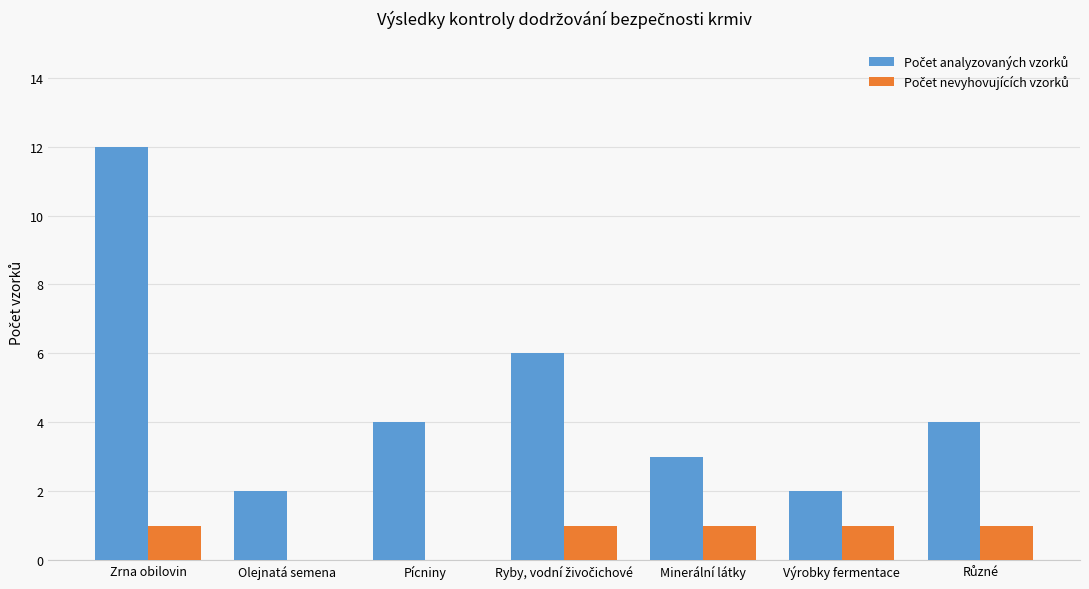

At which category is the sum across all series the highest?

Zrna obilovin